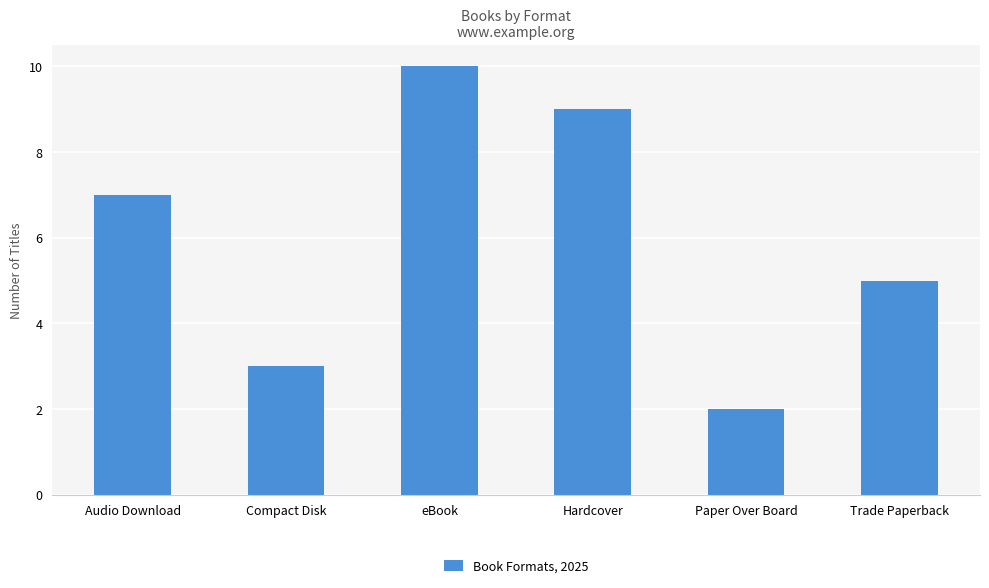

Reading right to left, extract all data points from this chart.

Trade Paperback=5	Paper Over Board=2	Hardcover=9	eBook=10	Compact Disk=3	Audio Download=7